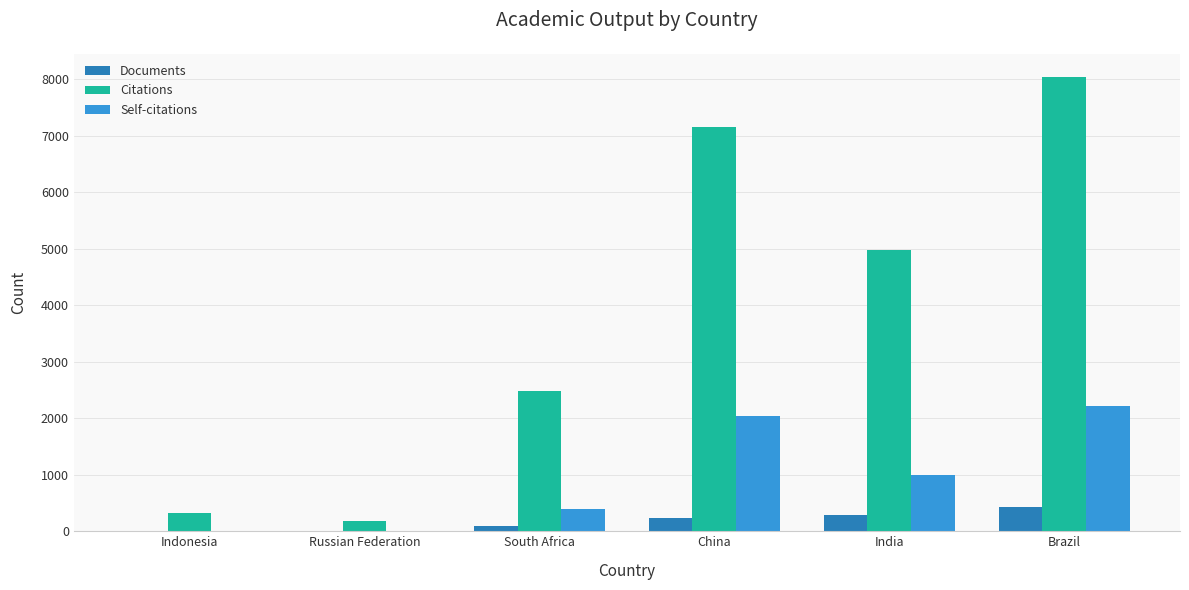

What is the highest value of the Self-citations series?

2214